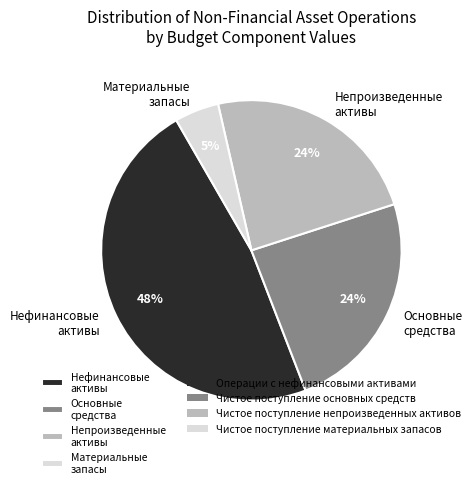

To the nearest percent, what is the average slice percentage?

25%